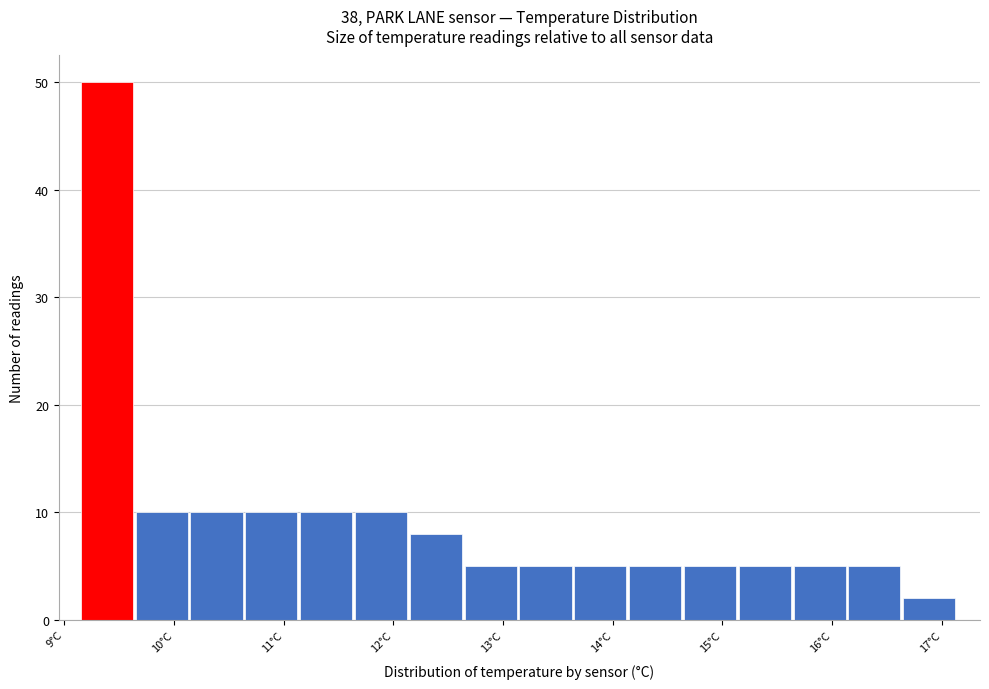

Over which range of the x-axis is the bar tallest?

9.15 to 9.65